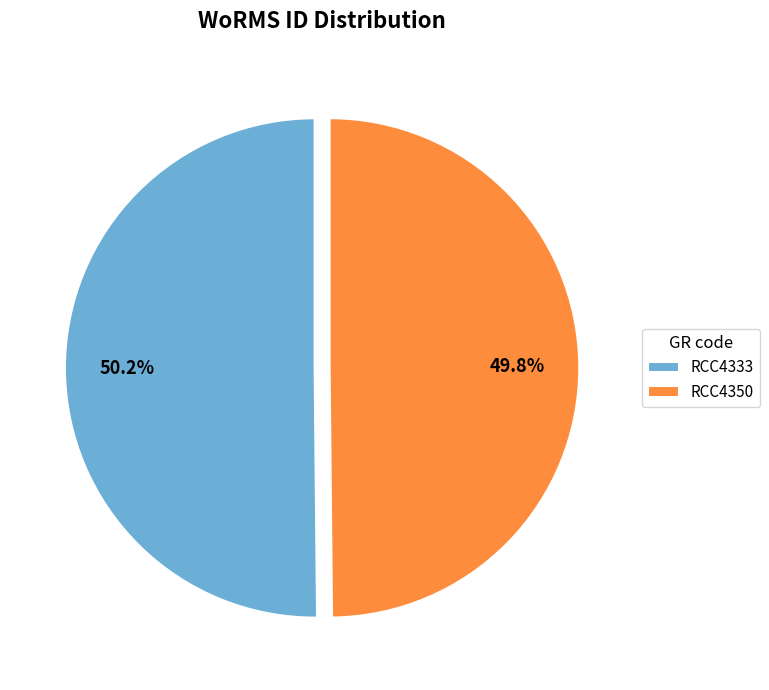

How many segments does this pie chart have?

2